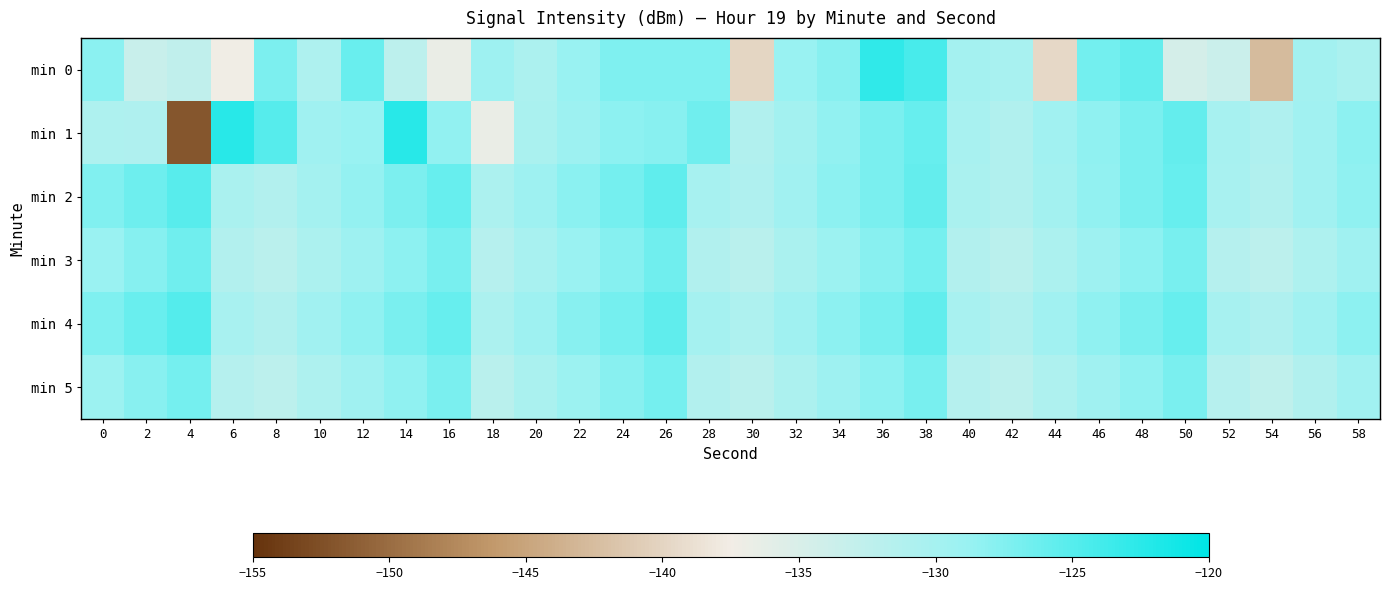

List the series in order of their peak value, highest first.

min 1, min 0, min 4, min 2, min 3, min 5